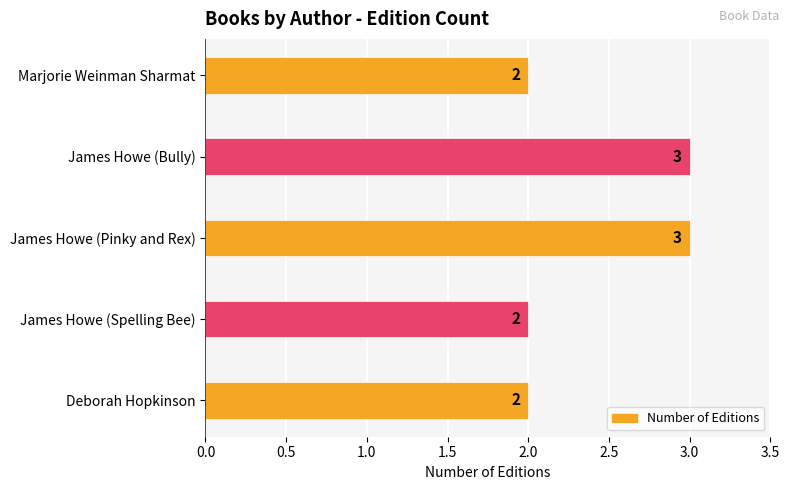

How many values are between 2 and 3?

5